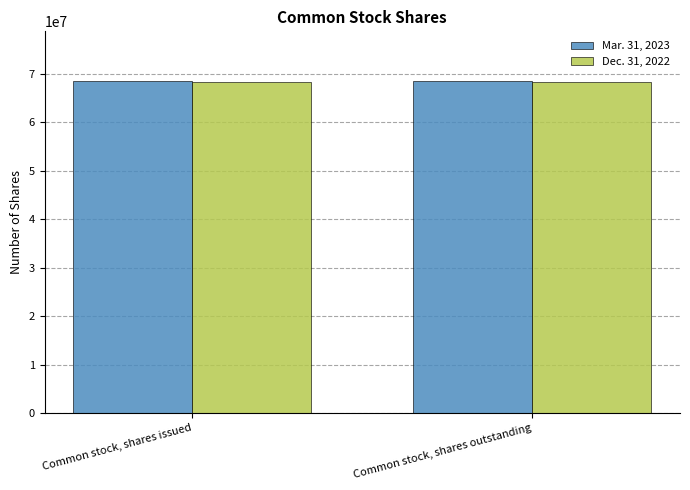

True or false: Mar. 31, 2023 has a value of 20309398 at Common stock, shares outstanding.

False